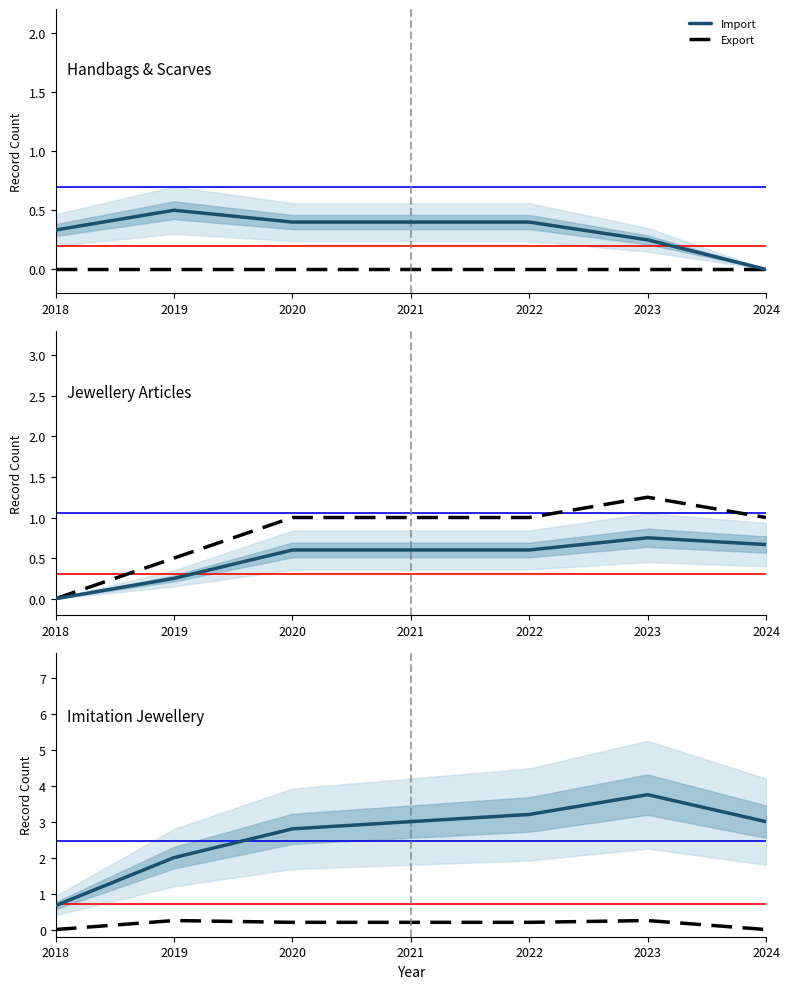

What is the greatest value displayed?

3.8